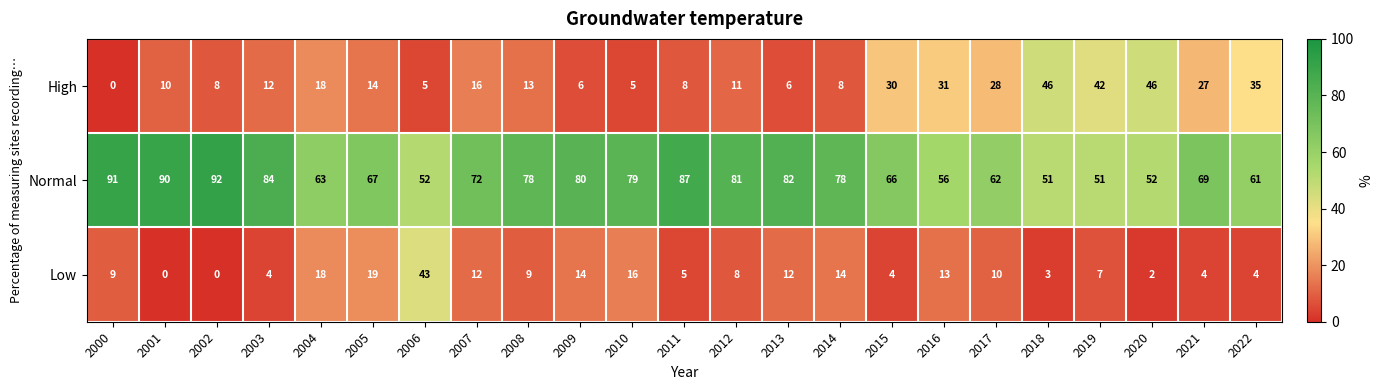

Which series has the largest total across all categories?

Normal